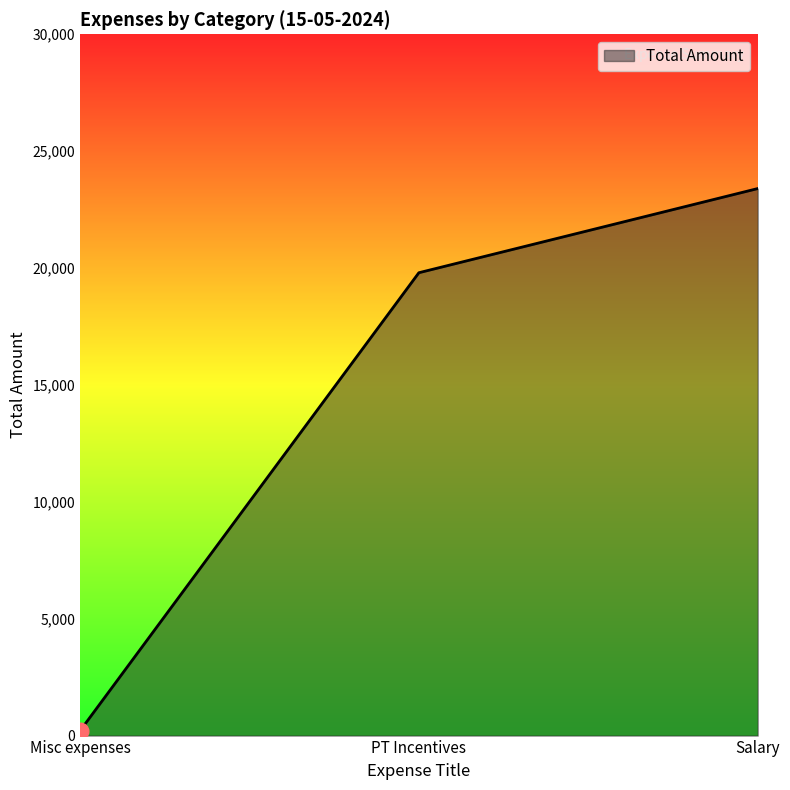

The chart shows a value of 30023 at PT Incentives. True or false?

False